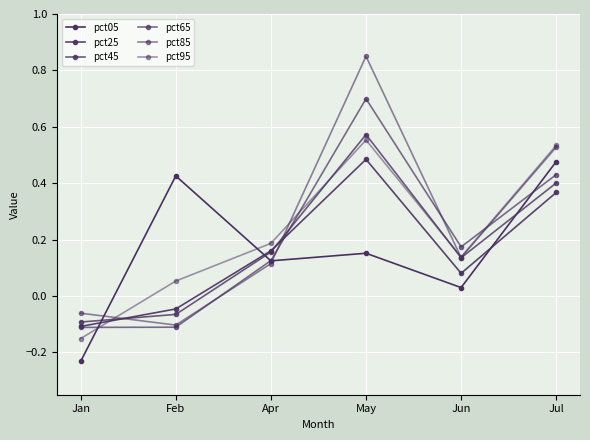

At which category does pct85 reach its first local peak?

May